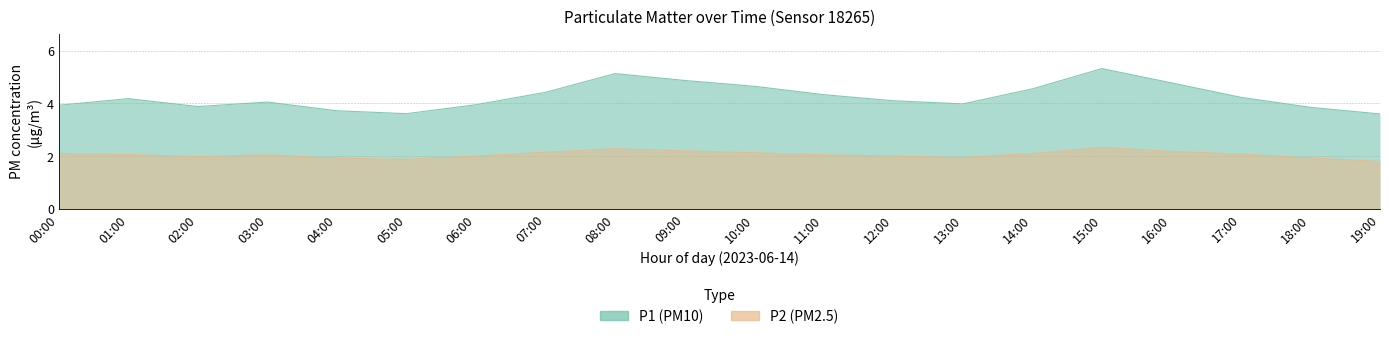

In P1, how many points are higher than both neighbors (excluding endpoints)?

4